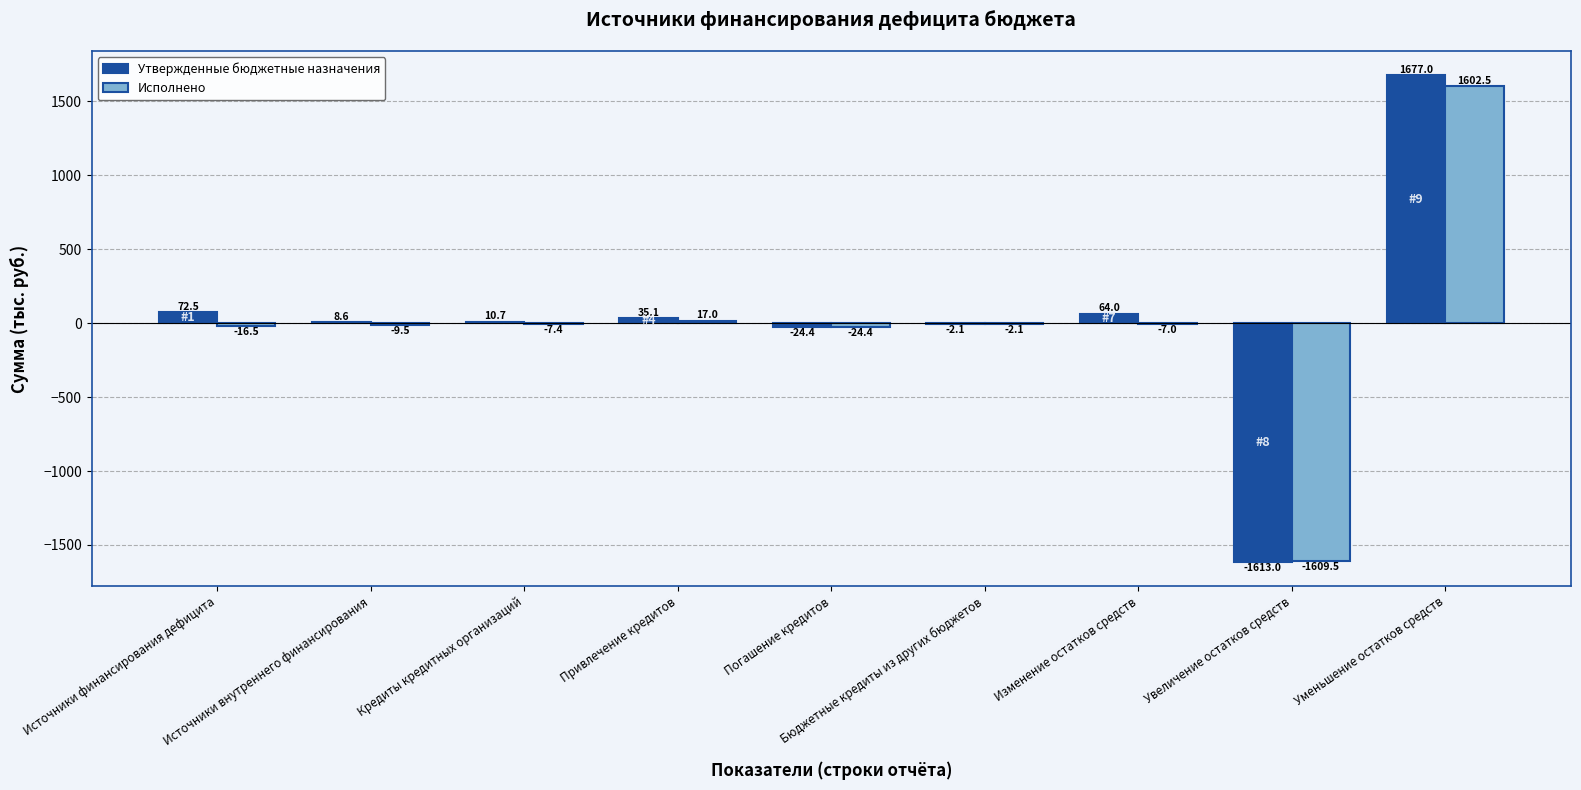

What are all the series names shown in the legend?

Утвержденные бюджетные назначения, Исполнено